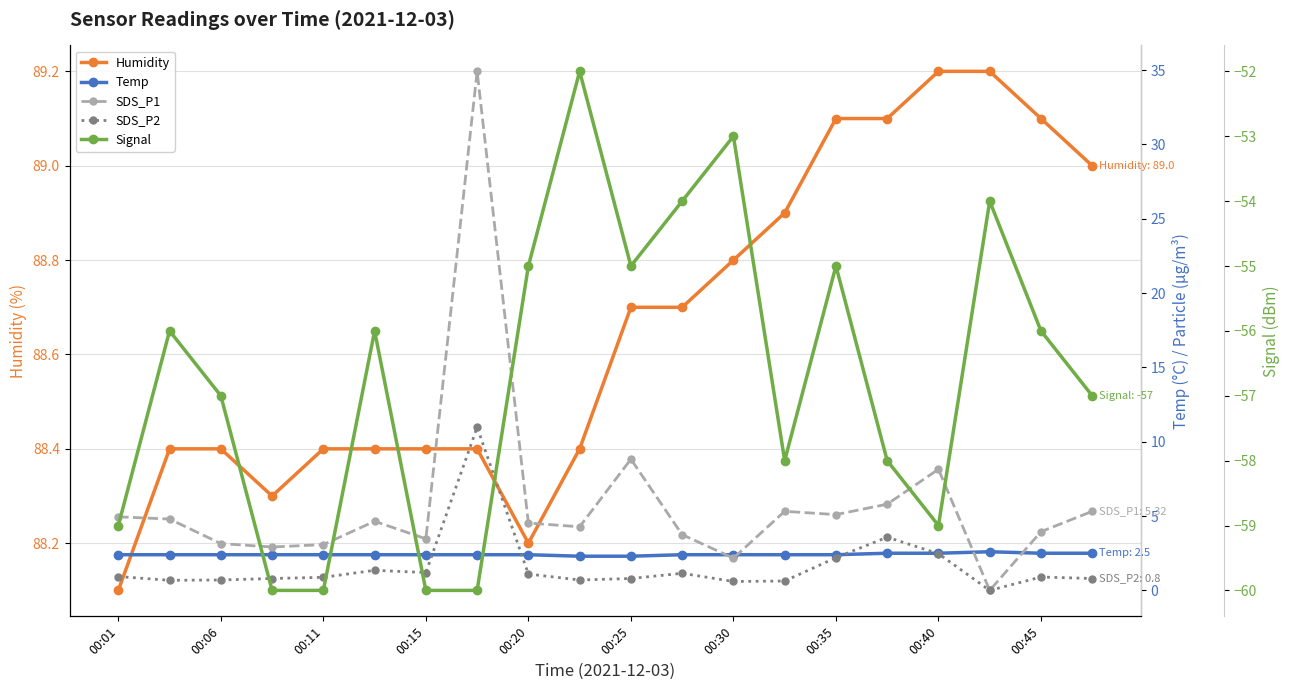

The value of Humidity at 00:45 is 148.0. True or false?

False